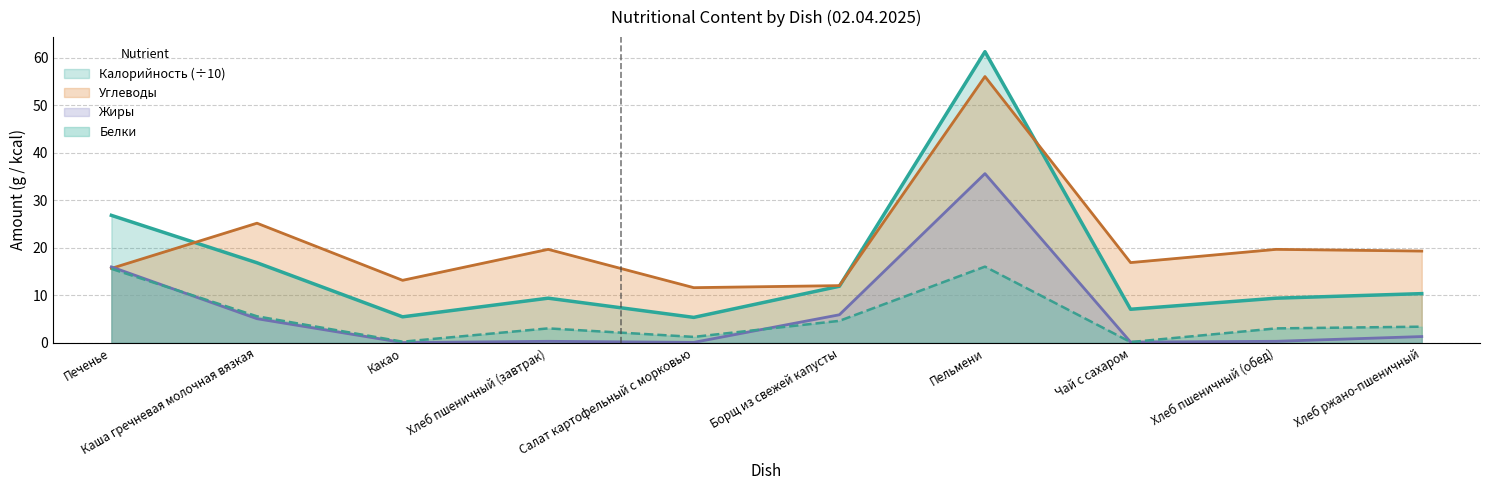

At which category does the chart reach its peak across all series?

Пельмени